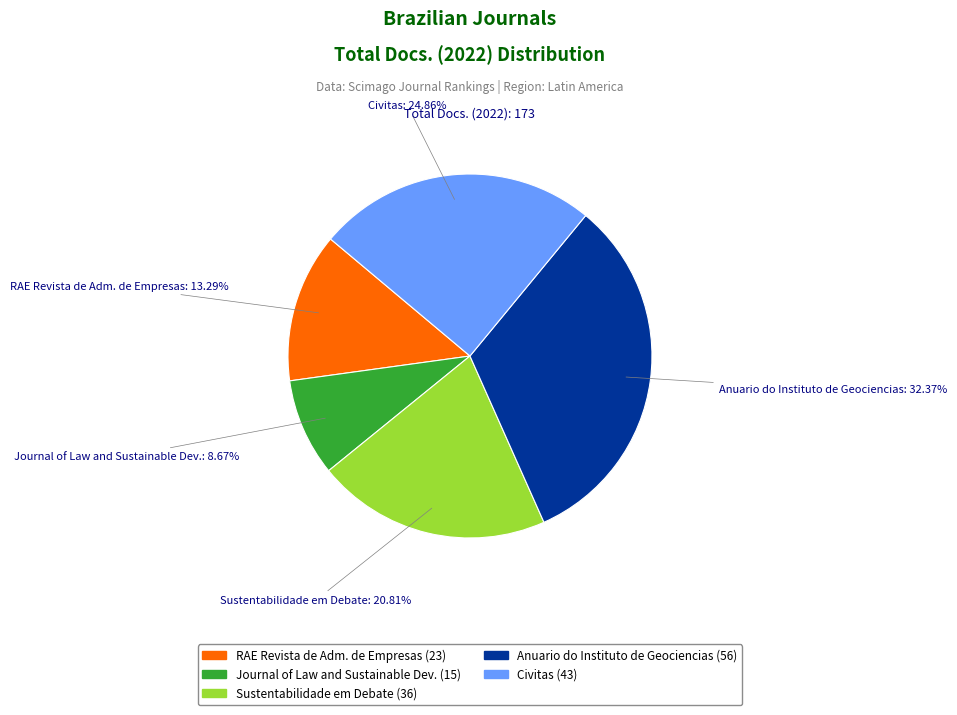

To the nearest percent, what is the difference between the largest and smallest slice percentages?

24%